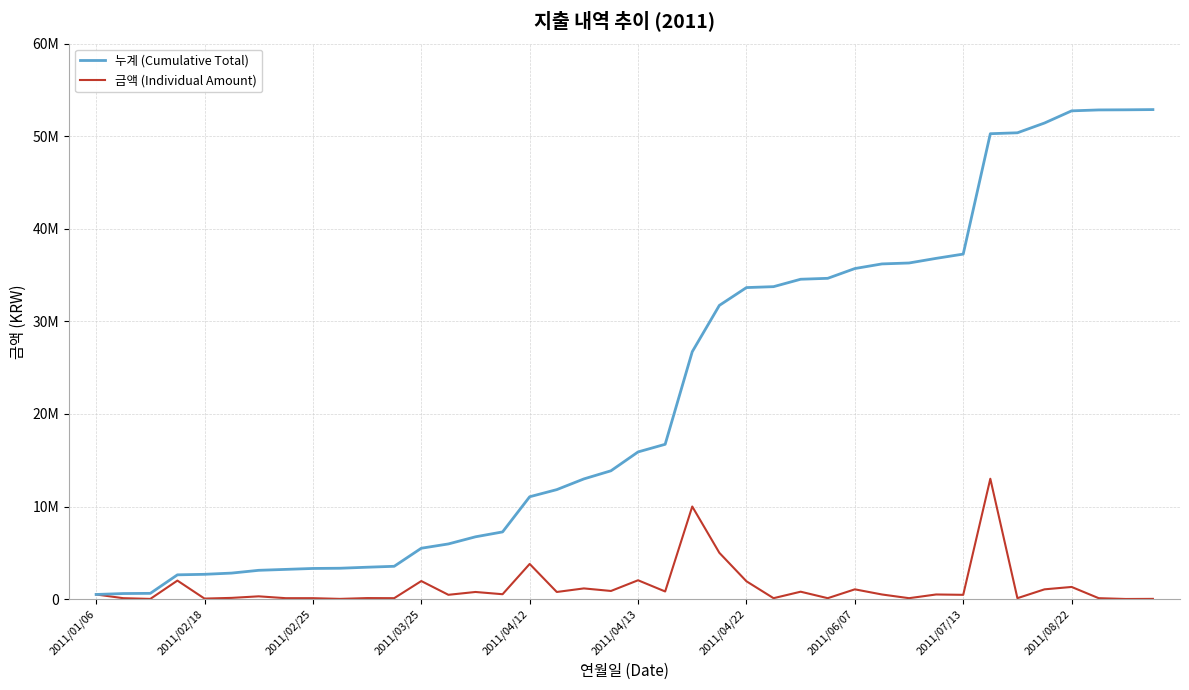

Is this an area chart (filled region under the line)?

No